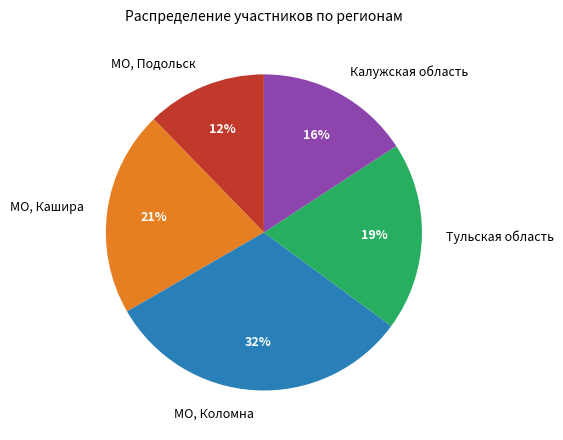

To the nearest percent, what portion does Тульская область represent?

19%